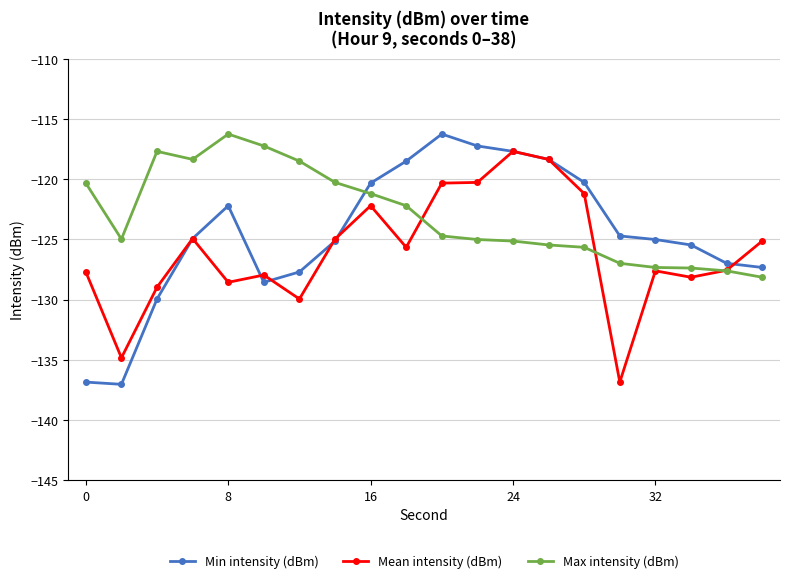

What is the value of the Max intensity (dBm) point at the 11th from the left?

-124.7